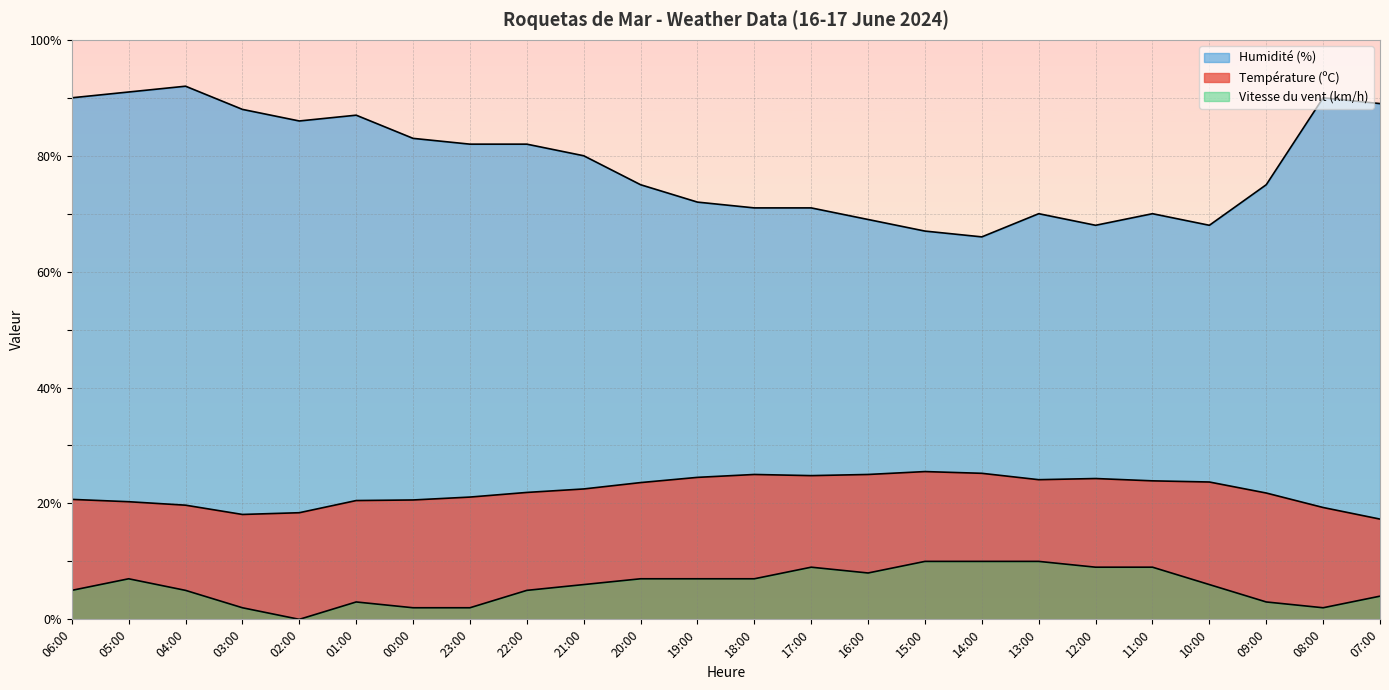

Reading left to right, extract all data points from this chart.

Température (ºC): 06:00=20.7	05:00=20.3	04:00=19.7	03:00=18.1	02:00=18.4	01:00=20.5	00:00=20.6	23:00=21.1	22:00=21.9	21:00=22.5	20:00=23.6	19:00=24.5	18:00=25.0	17:00=24.8	16:00=25.0	15:00=25.5	14:00=25.2	13:00=24.1	12:00=24.3	11:00=23.9	10:00=23.7	09:00=21.8	08:00=19.3	07:00=17.3
Humidité (%): 06:00=90.0	05:00=91.0	04:00=92.0	03:00=88.0	02:00=86.0	01:00=87.0	00:00=83.0	23:00=82.0	22:00=82.0	21:00=80.0	20:00=75.0	19:00=72.0	18:00=71.0	17:00=71.0	16:00=69.0	15:00=67.0	14:00=66.0	13:00=70.0	12:00=68.0	11:00=70.0	10:00=68.0	09:00=75.0	08:00=90.0	07:00=89.0
Vitesse du vent (km/h): 06:00=5.0	05:00=7.0	04:00=5.0	03:00=2.0	02:00=0.0	01:00=3.0	00:00=2.0	23:00=2.0	22:00=5.0	21:00=6.0	20:00=7.0	19:00=7.0	18:00=7.0	17:00=9.0	16:00=8.0	15:00=10.0	14:00=10.0	13:00=10.0	12:00=9.0	11:00=9.0	10:00=6.0	09:00=3.0	08:00=2.0	07:00=4.0